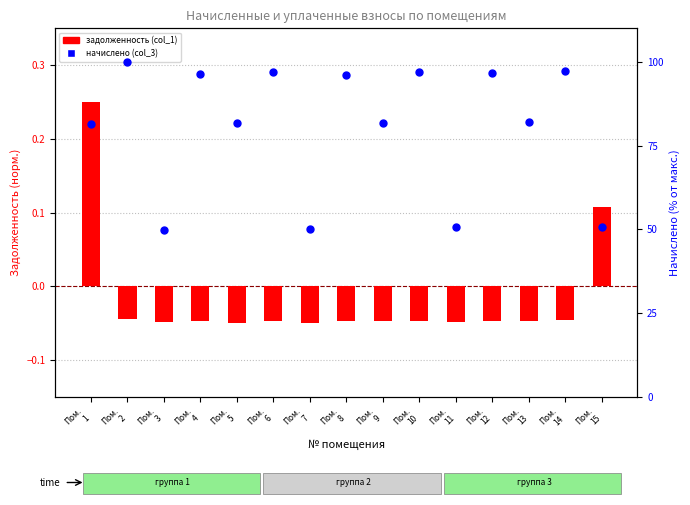

Which series has the widest spread of Y values?

начислено (col_3)